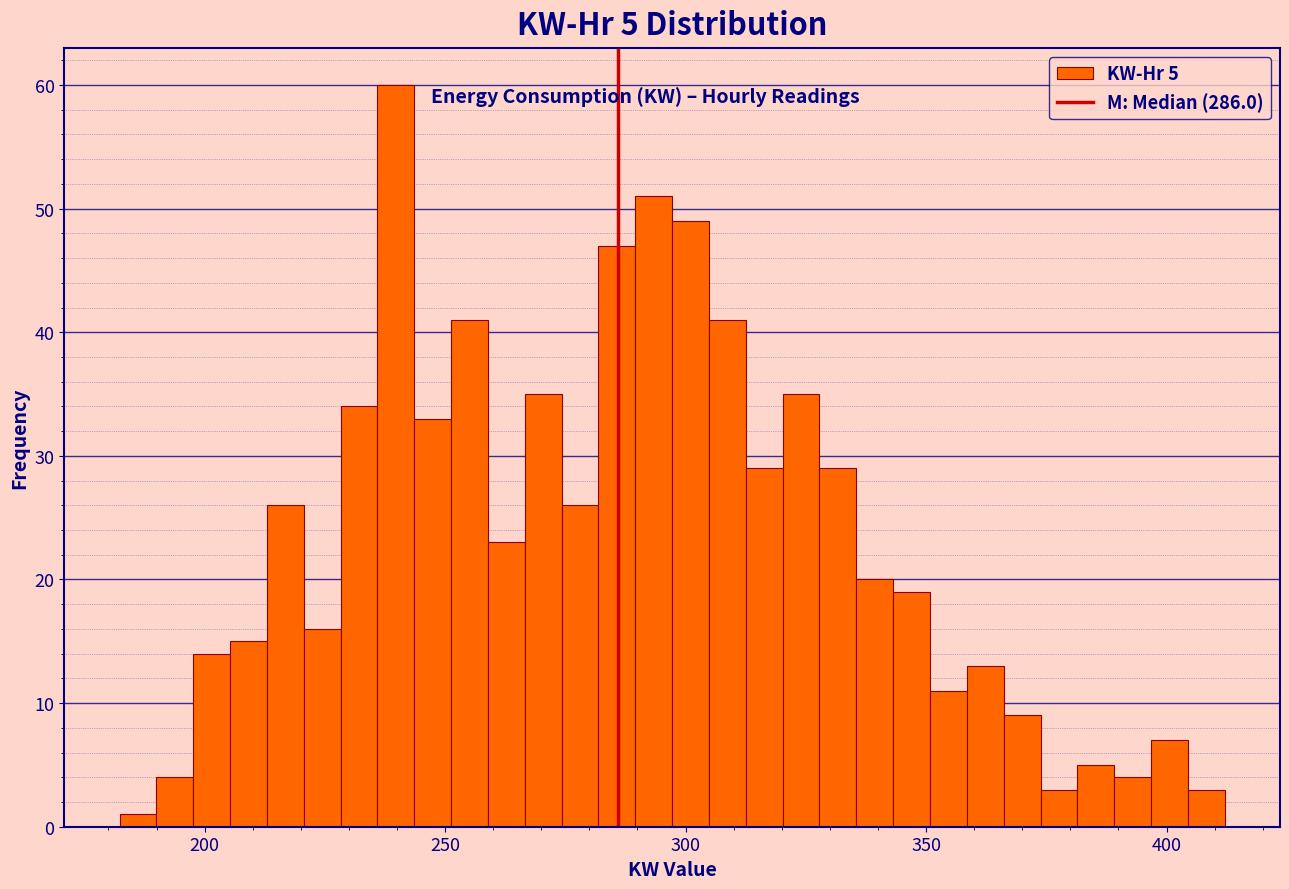

Read against the x-axis, roughly where is the centre of the tallest bar?

240